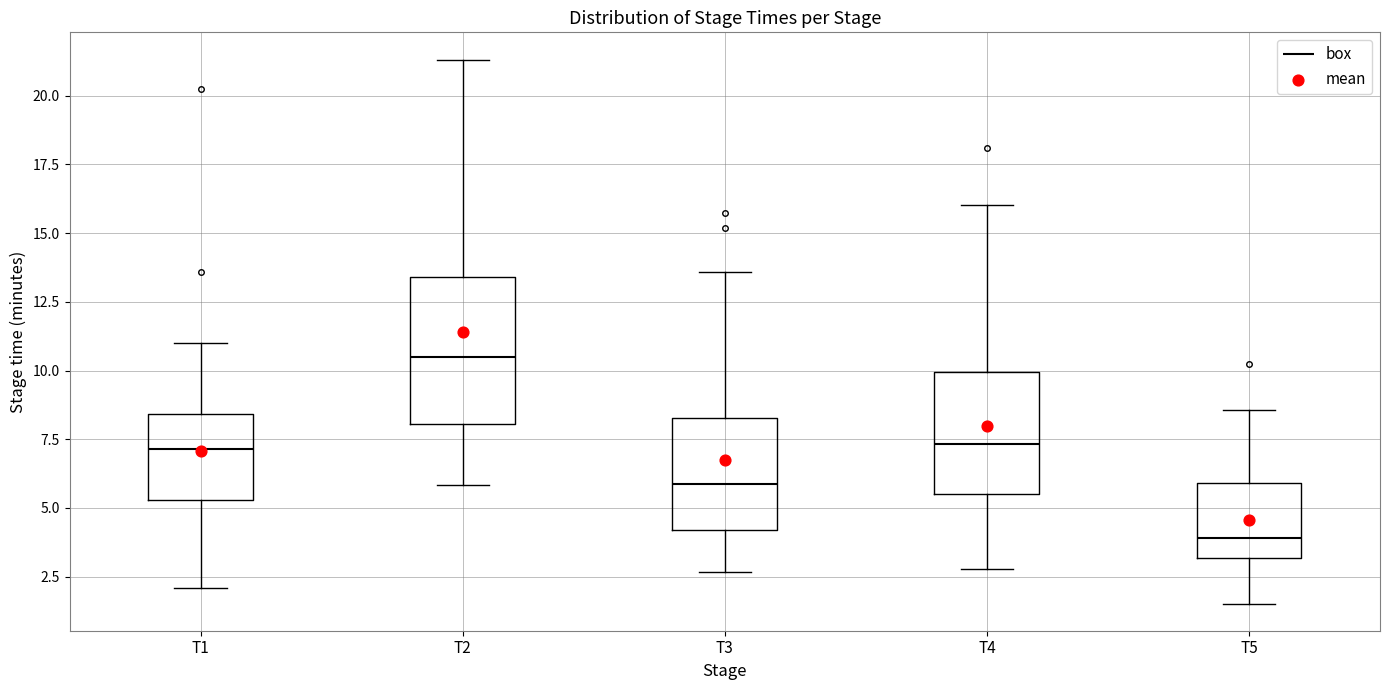

Reading left to right, read every box against the y-axis: the position of its median line, the range the box covers, and the ends of its whiskers. The values are not printed on the chart, so give them approximately, as read against the axis.

T1: median 7.0, box 5.5 to 8.5, whiskers 2.0 to 11.0
T2: median 10.5, box 8.0 to 13.5, whiskers 6.0 to 21.5
T3: median 6.0, box 4.0 to 8.5, whiskers 2.5 to 13.5
T4: median 7.5, box 5.5 to 10.0, whiskers 3.0 to 16.0
T5: median 4.0, box 3.0 to 6.0, whiskers 1.5 to 8.5